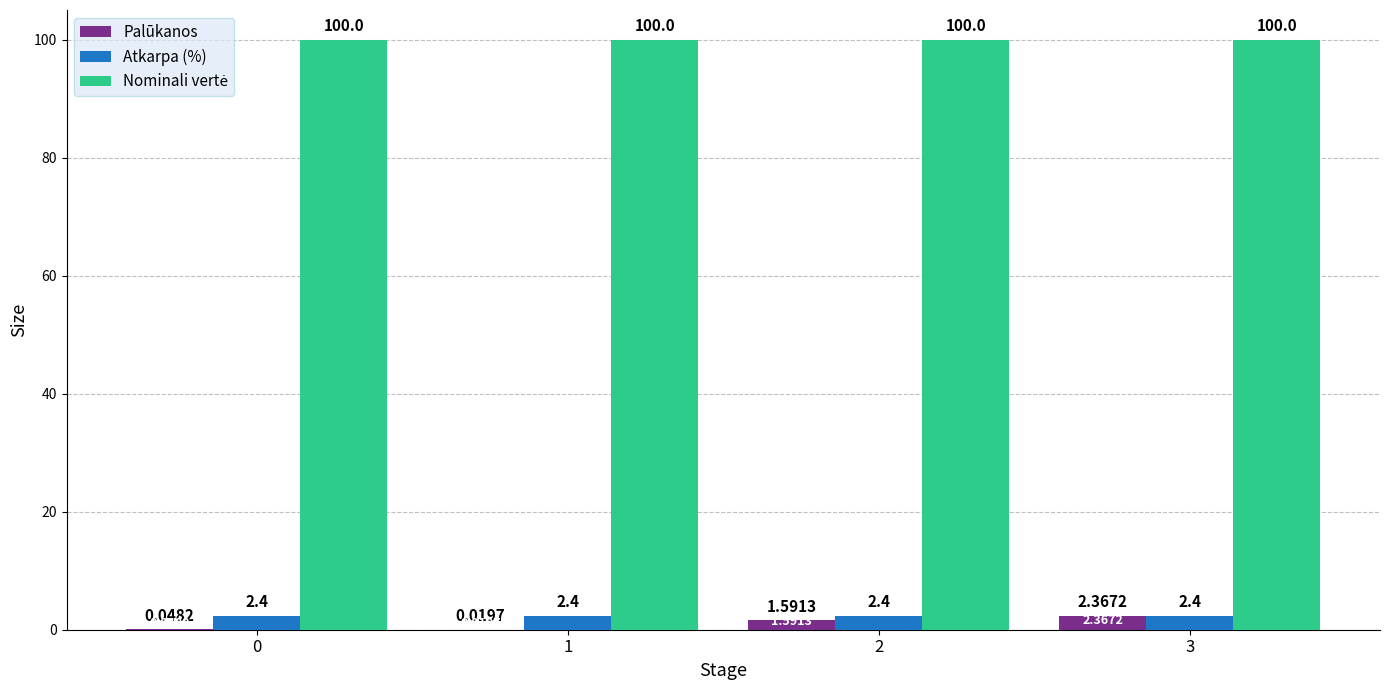

What is the total value across all series at 2?

104.0